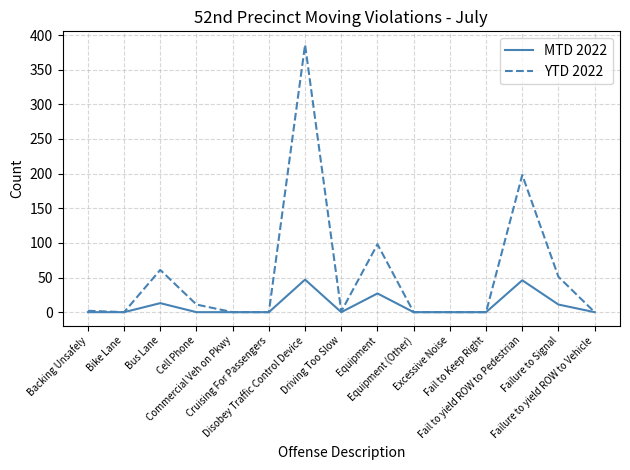

Which series has the largest total across all categories?

YTD 2022